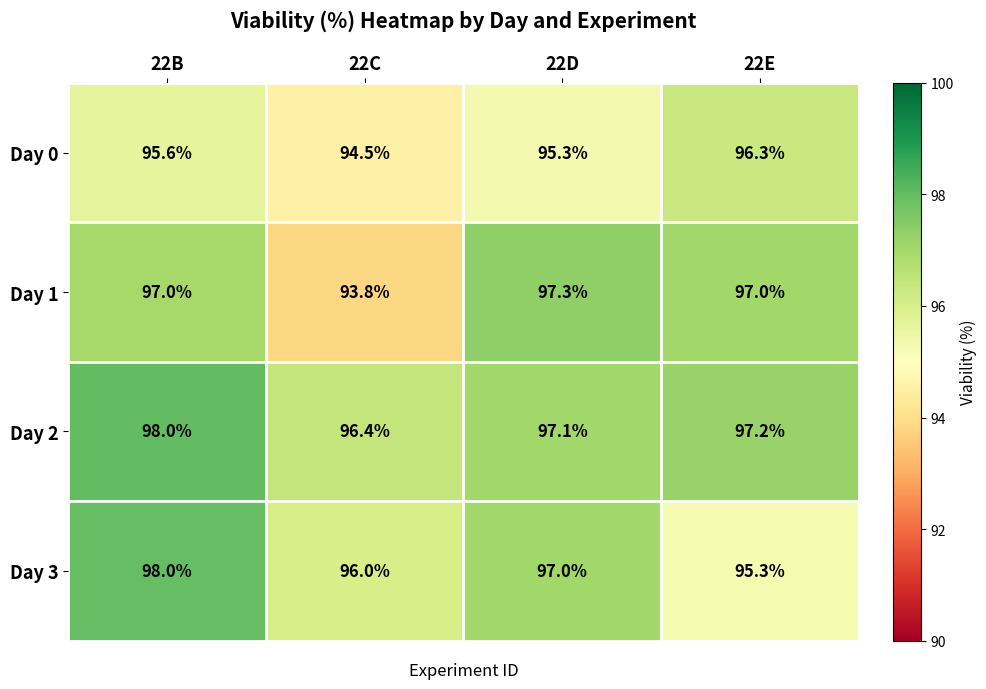

How many series are shown in this chart?

4